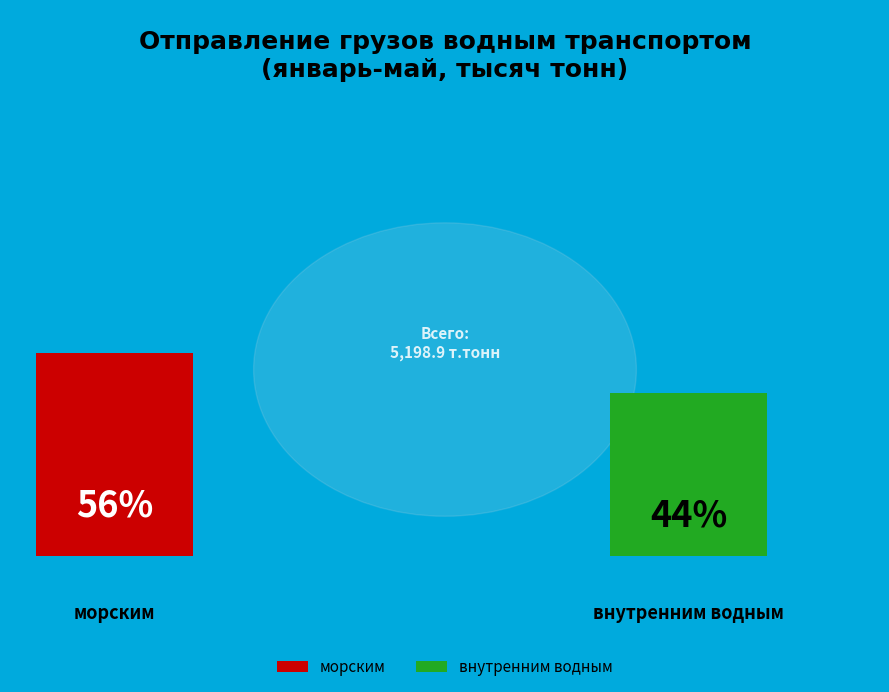

What percentage is the внутренним водным slice, to the nearest percent?

44%